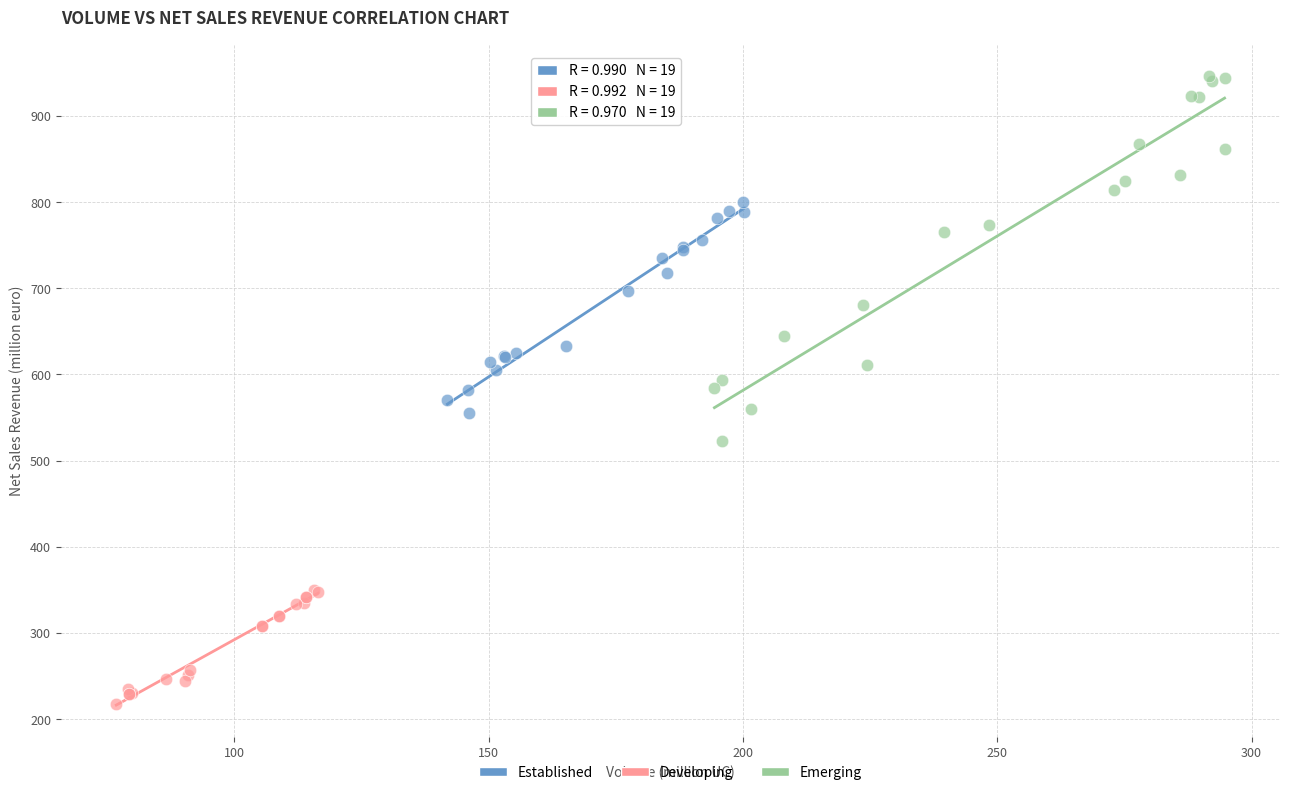

Which series contains the highest Y value?

Emerging